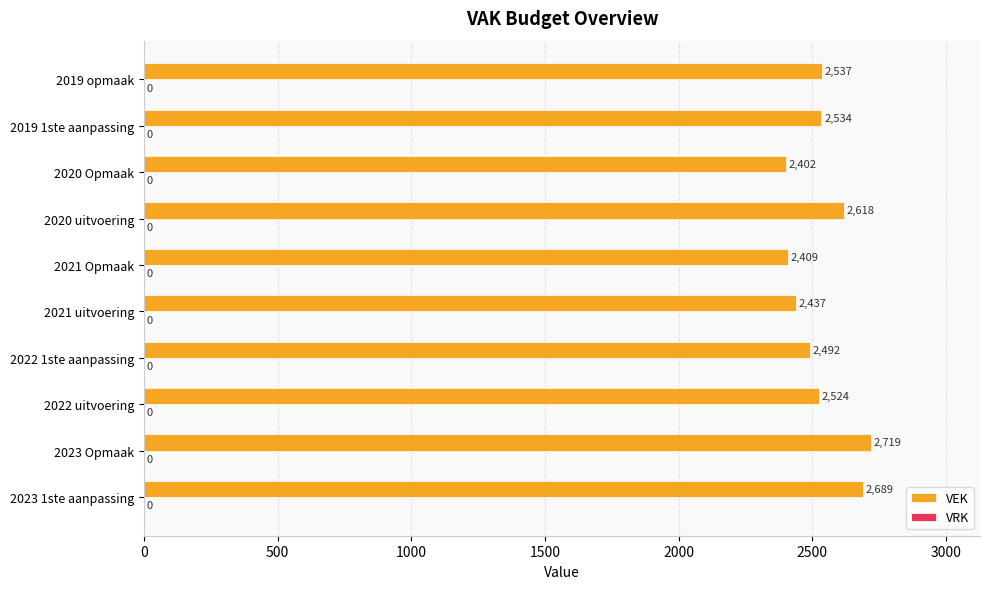

At which label is the value closest to 2560?

2019 opmaak